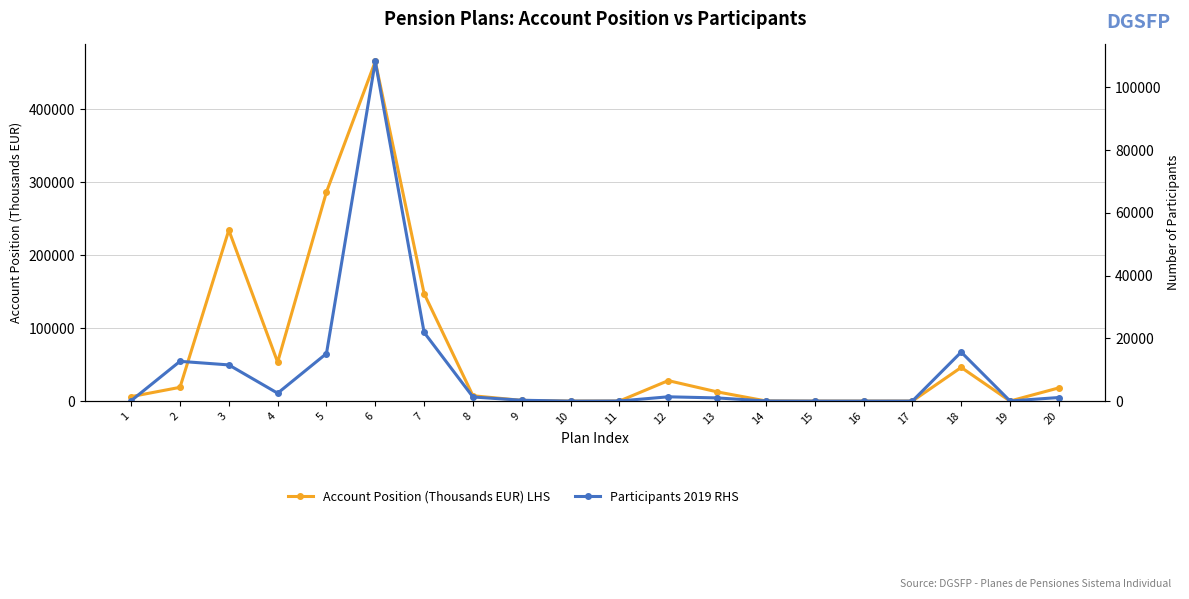

At which category does Account Position (Thousands EUR) LHS reach its first local valley?

4